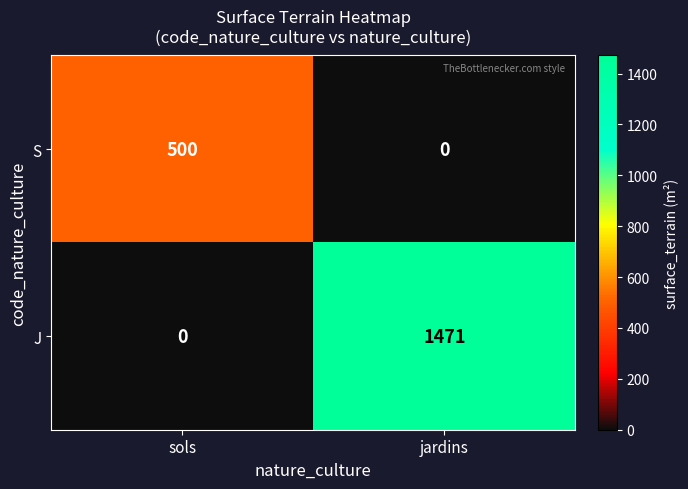

At which label does J reach its peak?

jardins